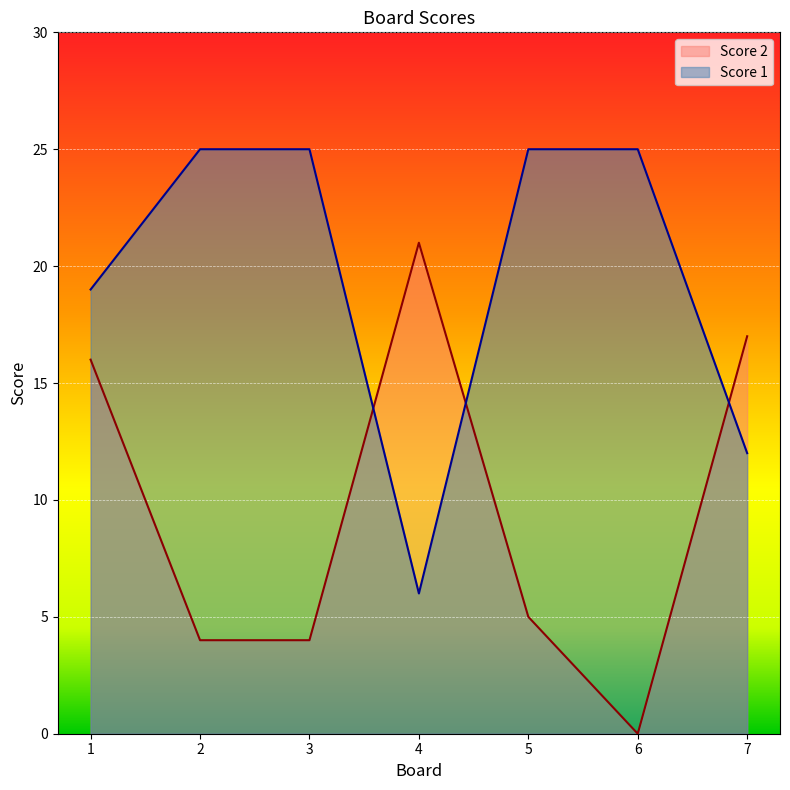

Between 2 and 4, which series saw the biggest shift?

Score 1